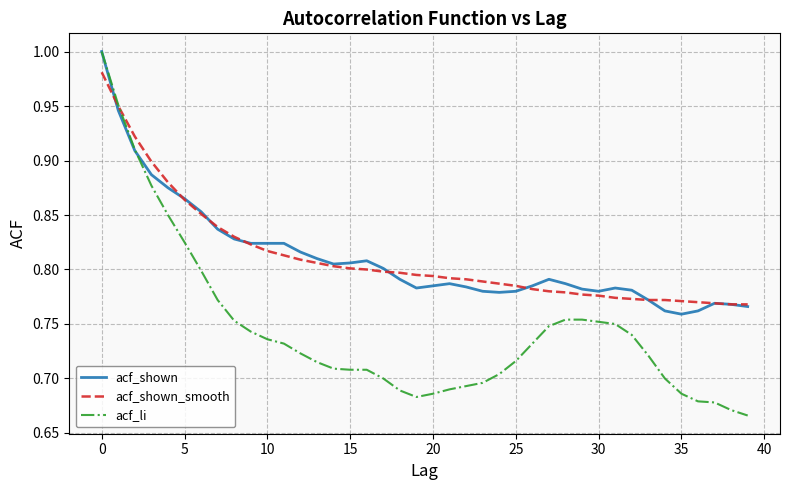

Which series has the largest range (max minus min)?

acf_li